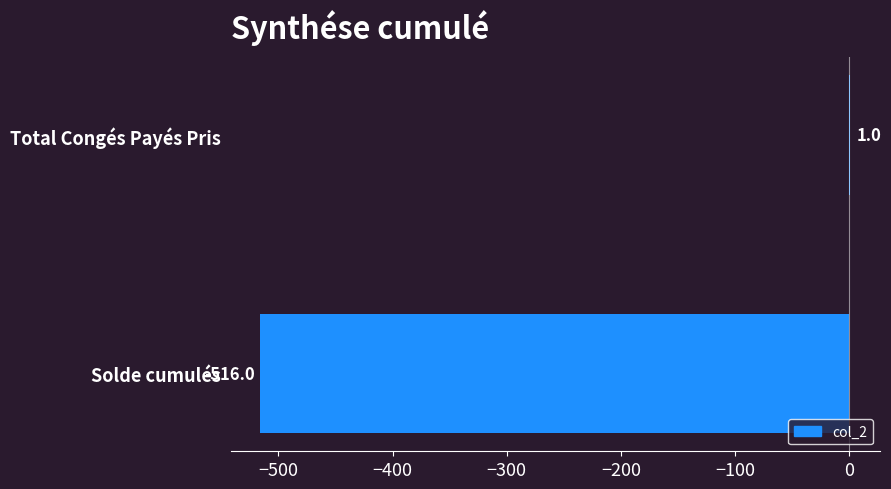

Count the number of data series in this chart.

1